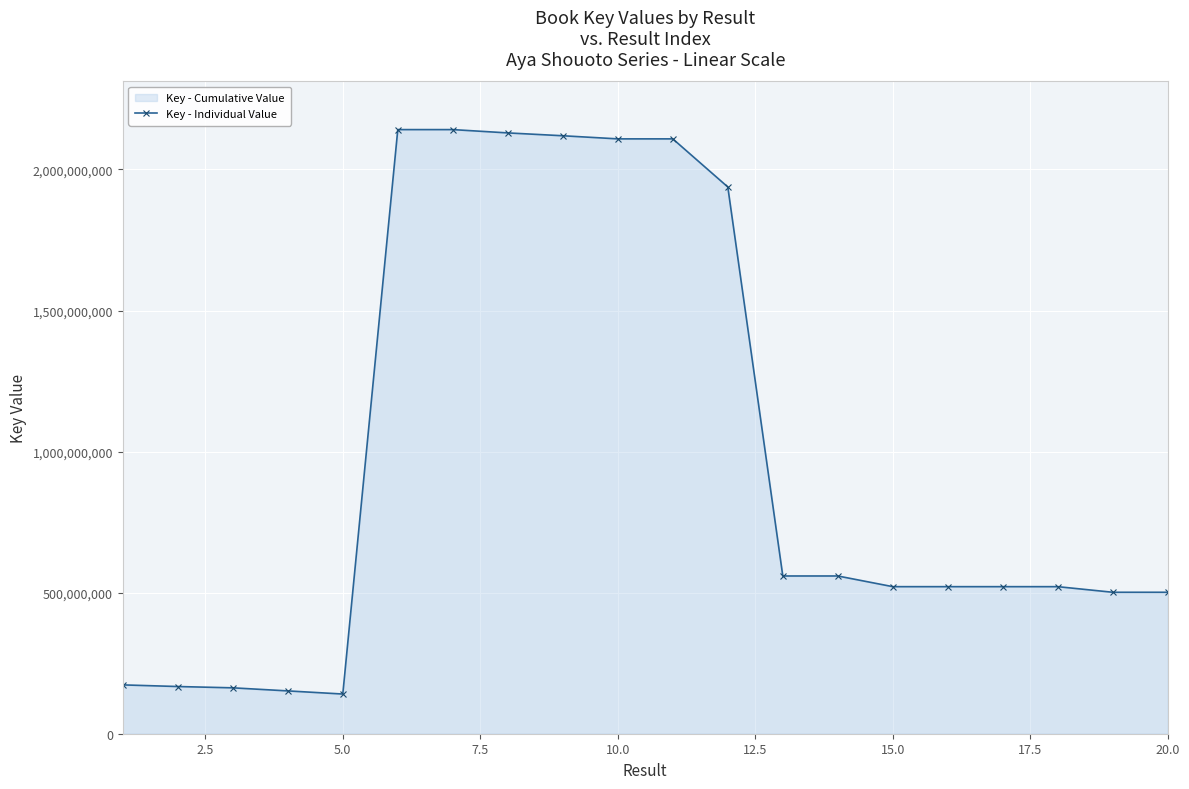

What is the average value?

984459824